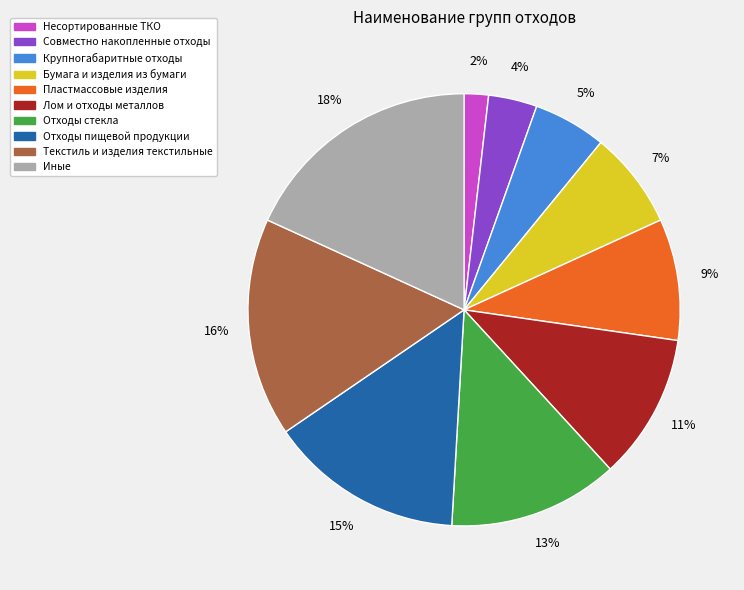

Do Лом и отходы металлов and Отходы пищевой продукции together represent more than half of the pie?

No